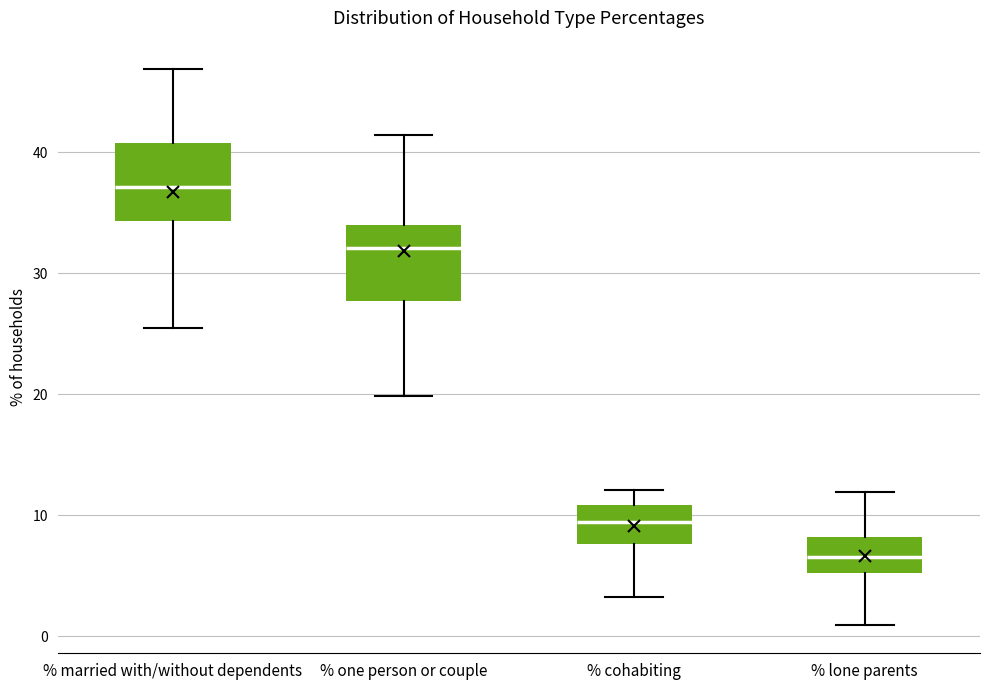

Reading left to right, transcribe this box plot: for each box, give where its median line is, the range the box spans, and where its two whiskers end, as read against the y-axis. The values are not printed on the chart, so give them approximately, as read against the axis.

% married with/without dependents: median 37, box 34 to 41, whiskers 25 to 47
% one person or couple: median 32, box 28 to 34, whiskers 20 to 41
% cohabiting: median 9, box 8 to 11, whiskers 3 to 12
% lone parents: median 7, box 5 to 8, whiskers 1 to 12